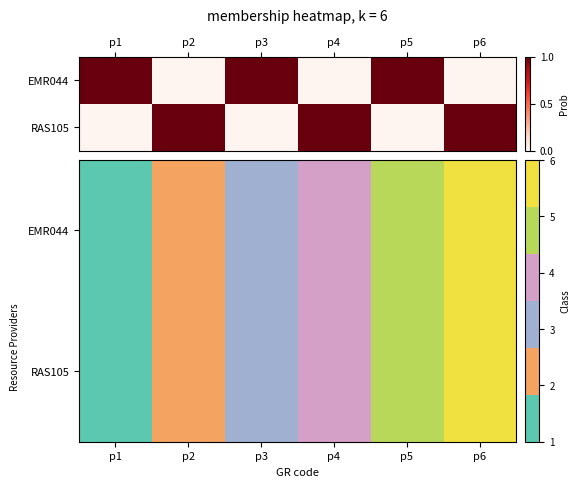

The RAS105 series shows 1 at p2. True or false?

False